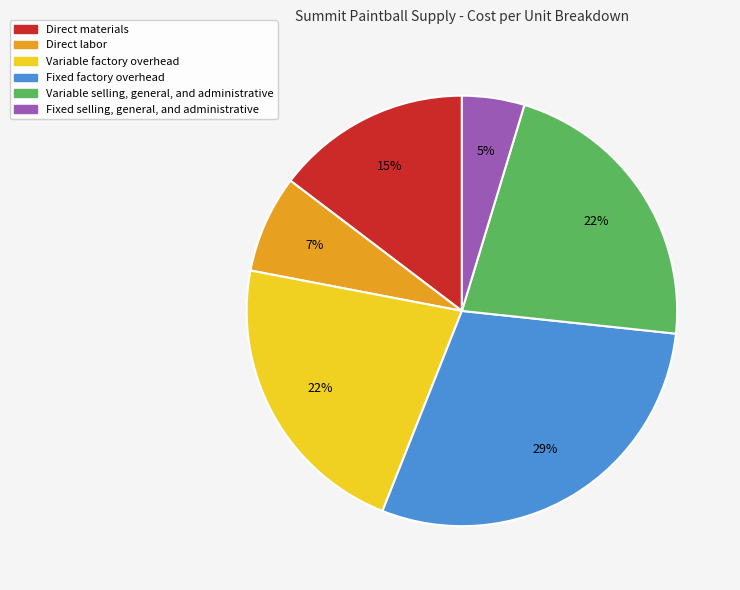

To the nearest percent, what portion does Fixed factory overhead represent?

29%